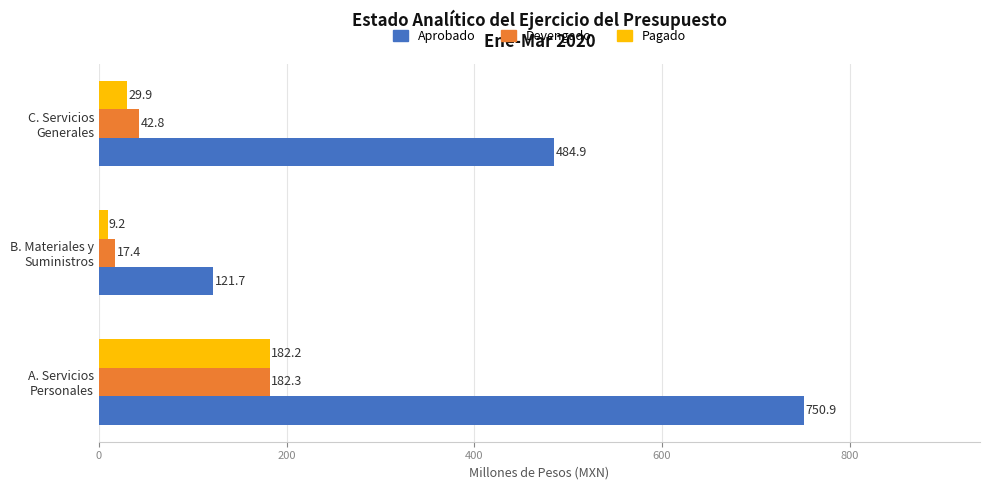

What is the highest value of the Devengado series?

182.3